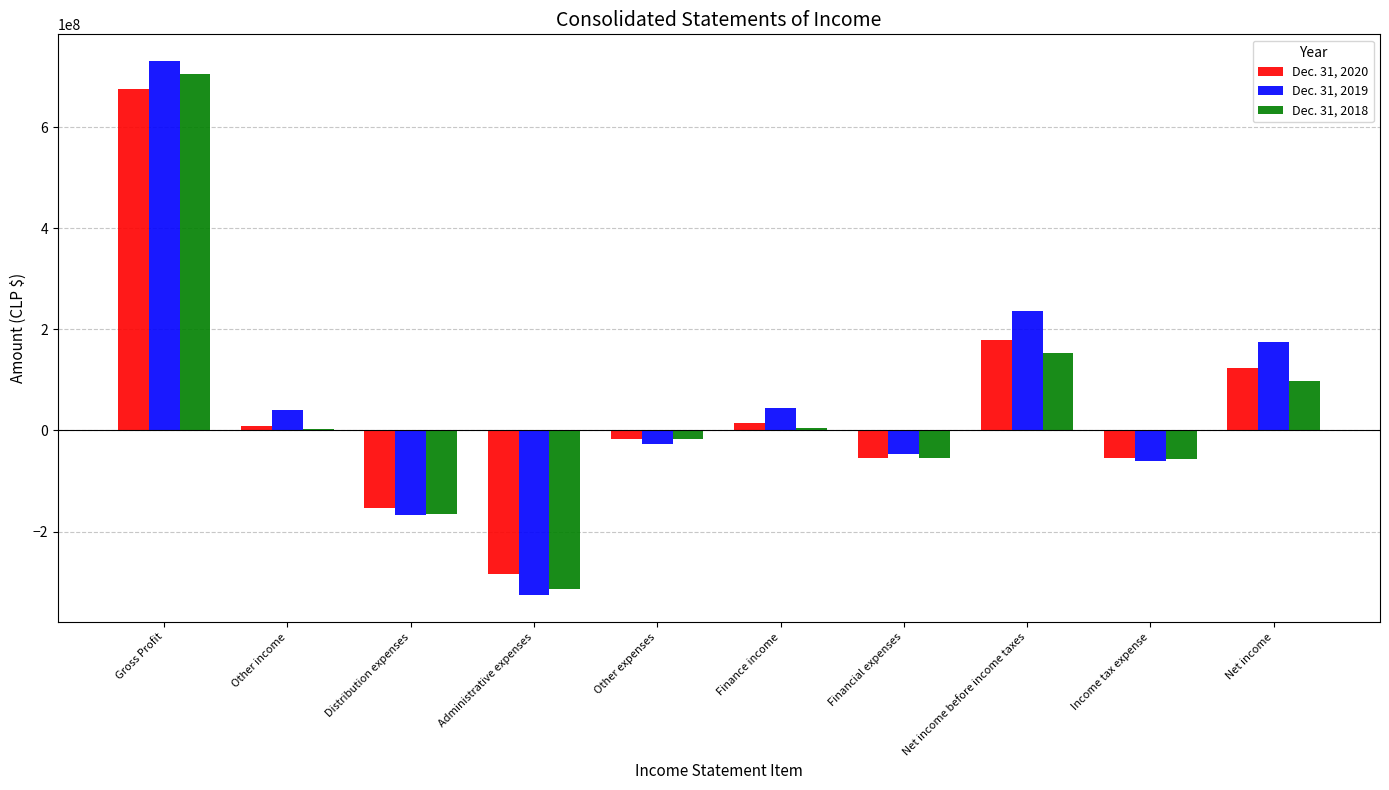

Is the value of Dec. 31, 2020 at Net income before income taxes greater than the value of Dec. 31, 2018 at Net income?

Yes